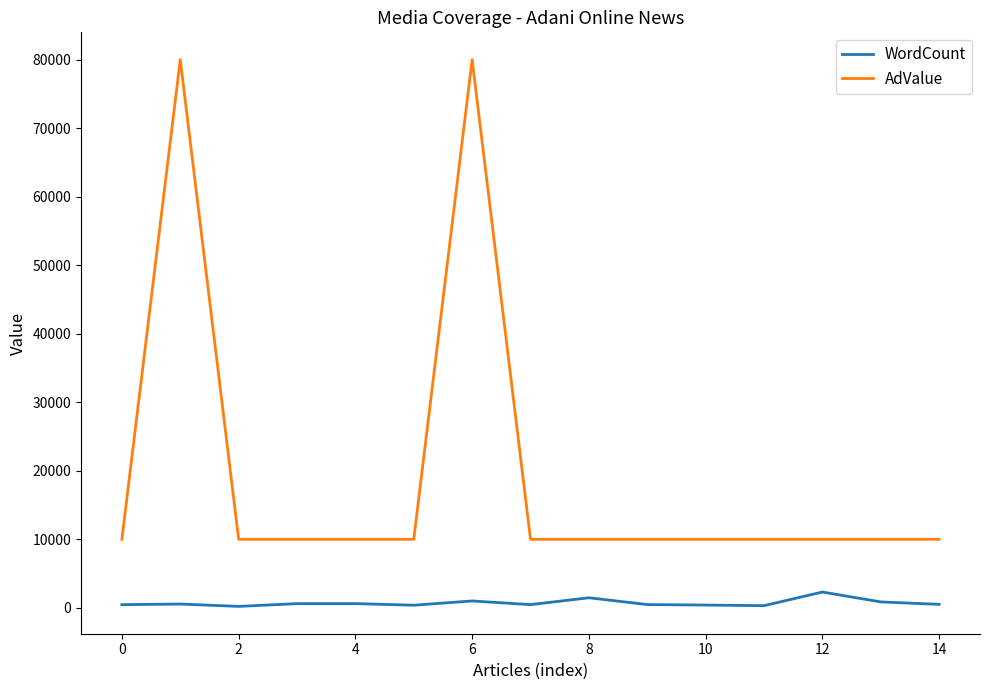

True or false: WordCount and AdValue intersect in this chart.

False